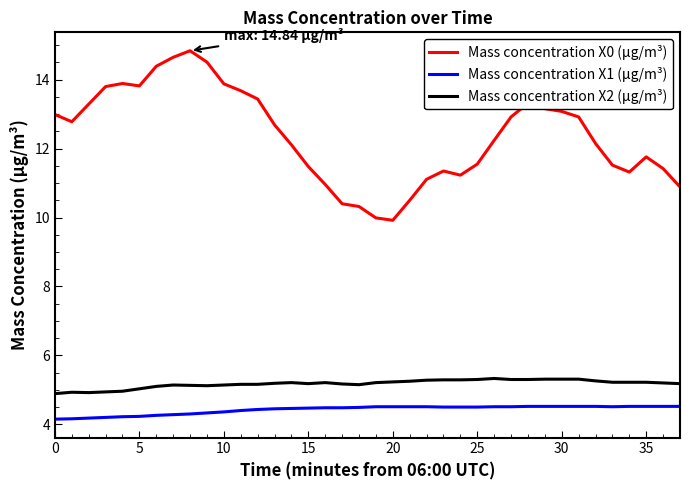

Rank the series by their maximum value, from lowest to highest.

Mass concentration X1 (μg/m³), Mass concentration X2 (μg/m³), Mass concentration X0 (μg/m³)